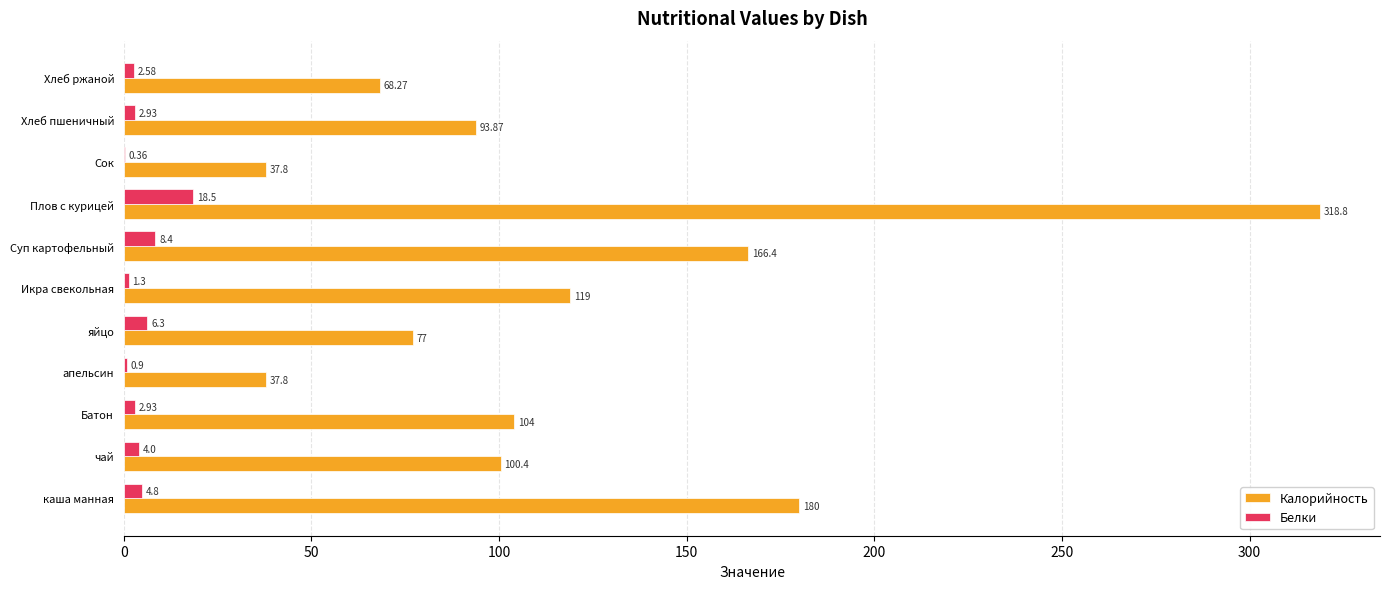

Which series has the largest total across all categories?

Калорийность